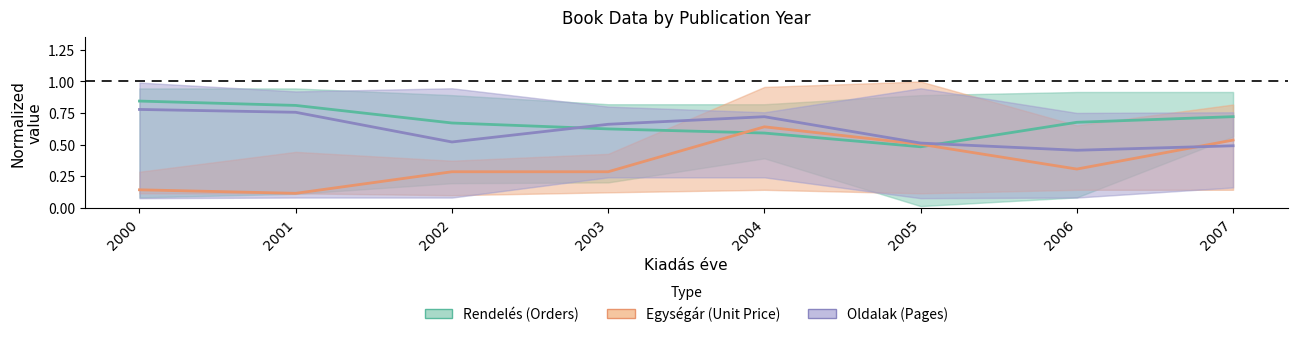

Reading right to left, what are all the values shown in this chart?

Rendelés (Orders): 0.7	0.7	0.5	0.6	0.6	0.7	0.8	0.8
Egységár (Unit Price): 0.5	0.3	0.5	0.6	0.3	0.3	0.1	0.1
Oldalak (Pages): 0.5	0.5	0.5	0.7	0.7	0.5	0.8	0.8